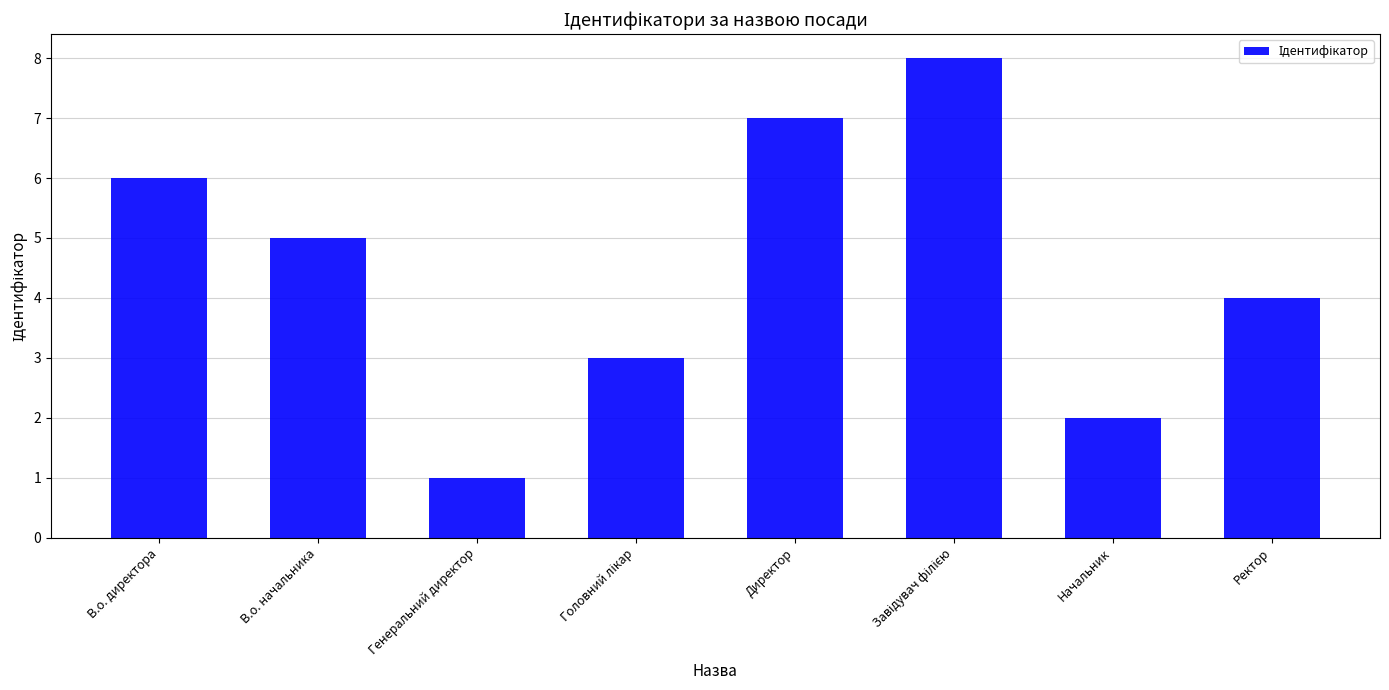

Approximately how many times larger is the value at Директор compared to В.о. директора?

1.2